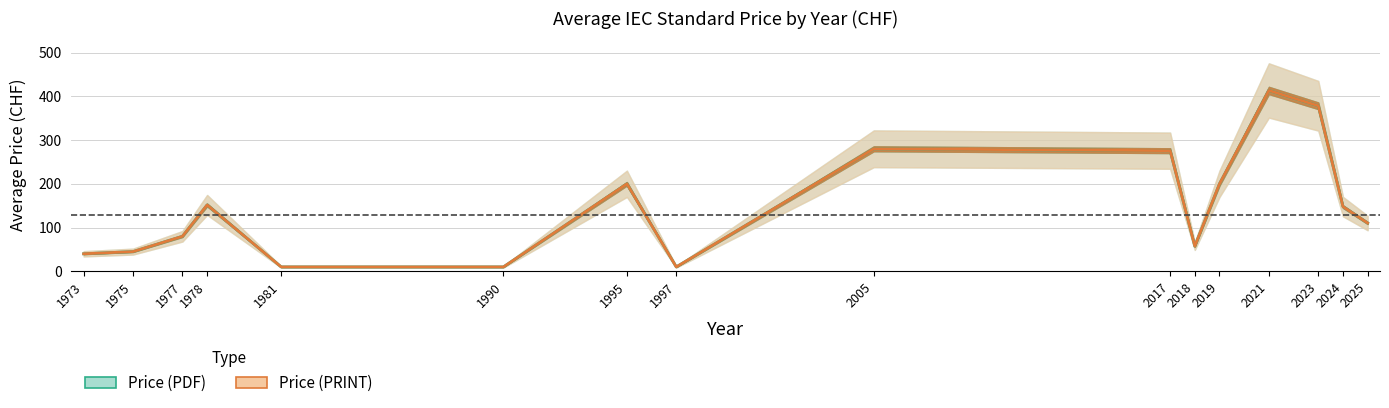

What is the difference between the maximum and minimum values in the Price (PRINT) series?

403.3